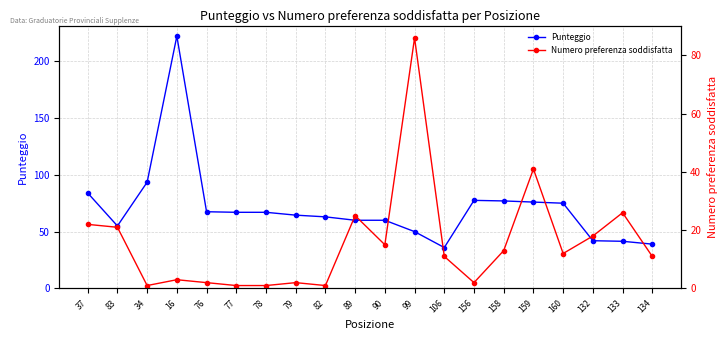

Reading left to right, extract all data points from this chart.

Punteggio: 84.0	55.0	93.5	222.0	67.5	67.0	67.0	64.5	63.0	60.0	60.0	50.0	36.0	77.5	77.0	76.0	75.0	42.0	41.5	39.0
Numero preferenza soddisfatta: 22.0	21.0	1.0	3.0	2.0	1.0	1.0	2.0	1.0	25.0	15.0	86.0	11.0	2.0	13.0	41.0	12.0	18.0	26.0	11.0